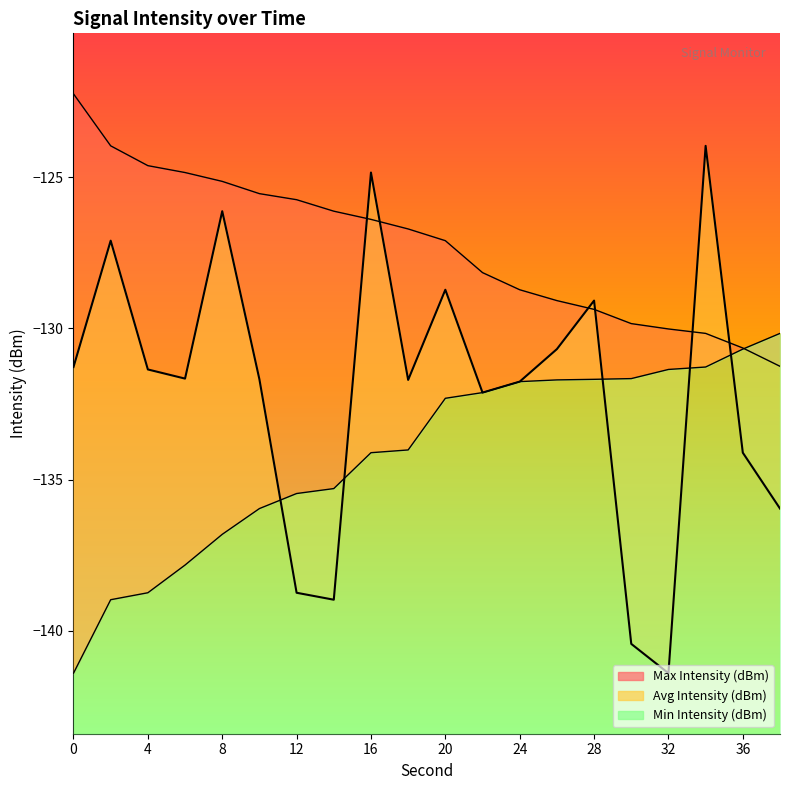

List the series in order of their peak value, highest first.

Max Intensity (dBm), Avg Intensity (dBm), Min Intensity (dBm)